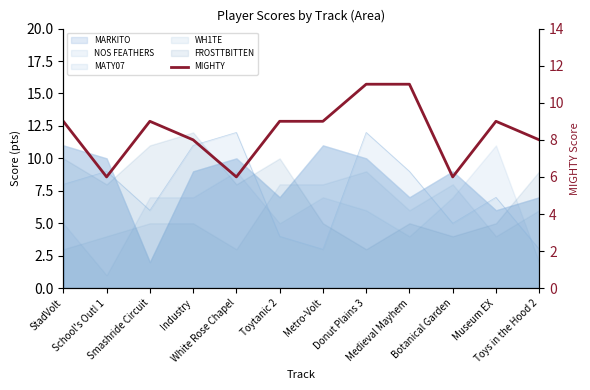

Approximately how many times larger is the value at Smashride Circuit compared to StadVolt?

1.0